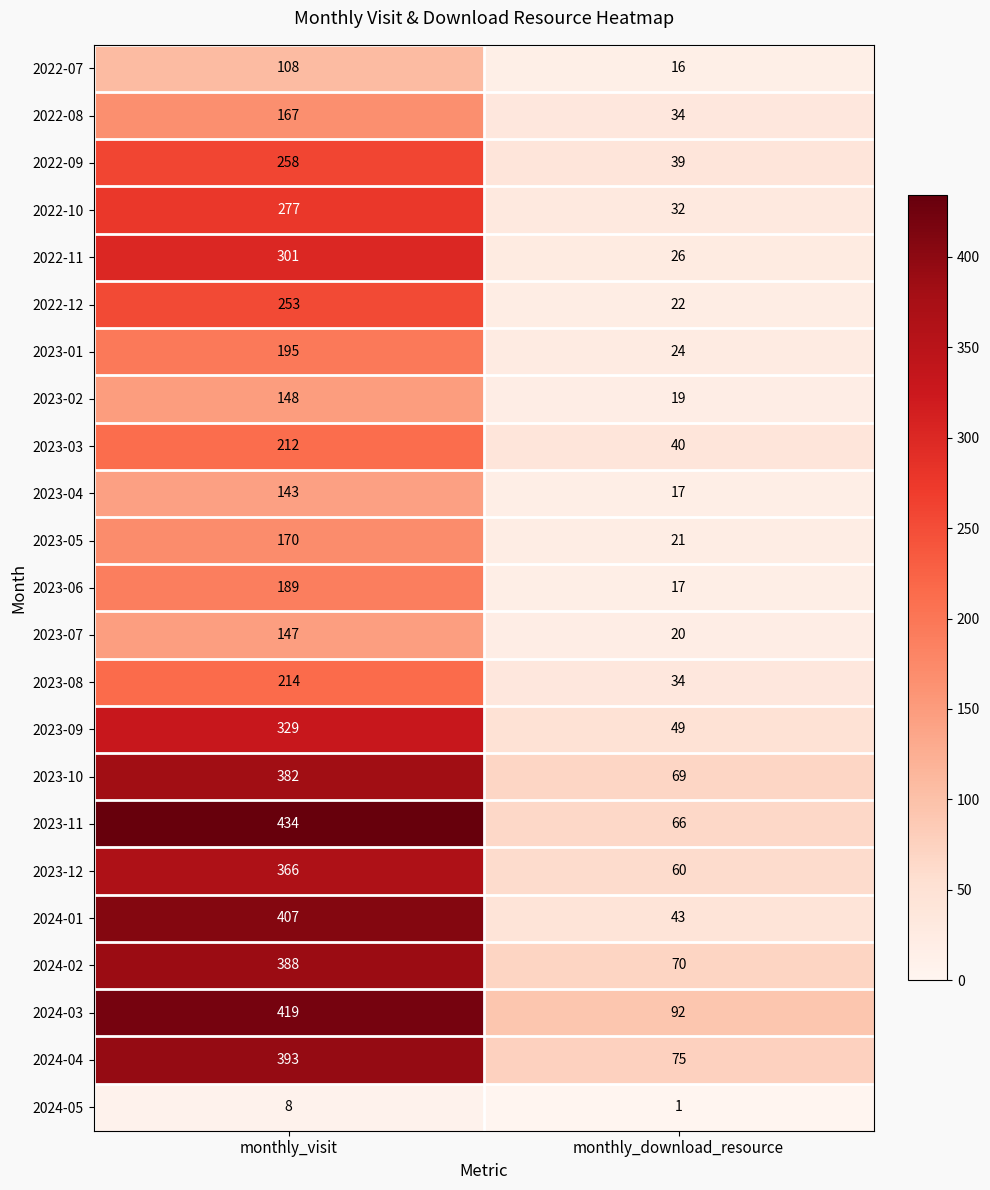

The value of 2023-08 at monthly_download_resource is 34. True or false?

True